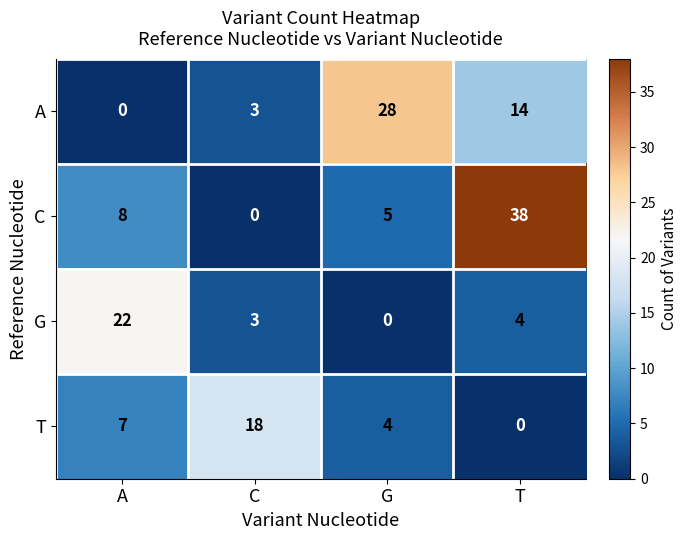

Rank the series by their maximum value, from lowest to highest.

T, G, A, C